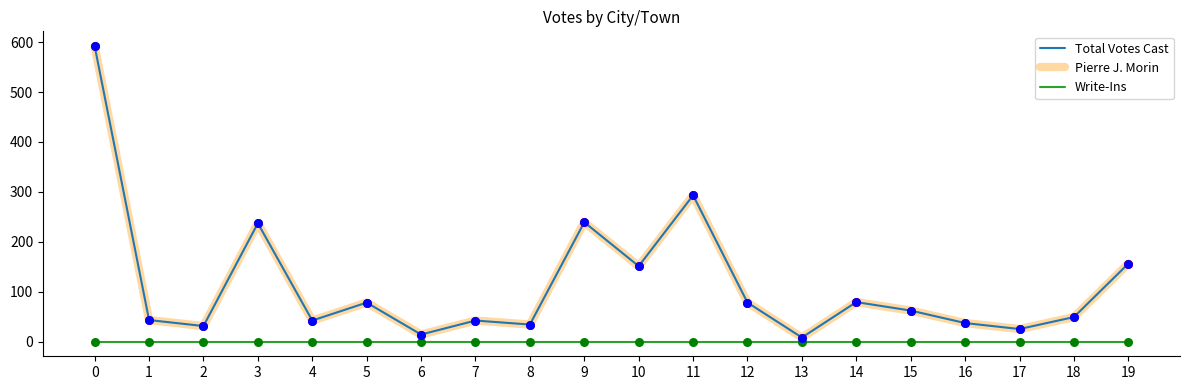

Is this an area chart (filled region under the line)?

No